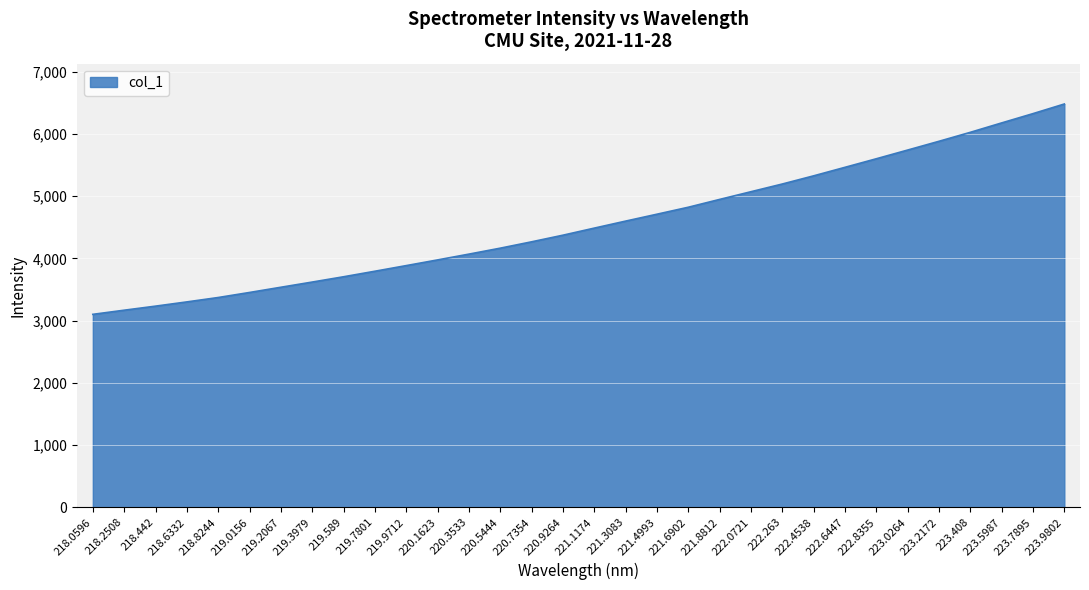

List the labels in order of value, largest first.

223.9802, 223.7895, 223.5987, 223.408, 223.2172, 223.0264, 222.8355, 222.6447, 222.4538, 222.263, 222.0721, 221.8812, 221.6902, 221.4993, 221.3083, 221.1174, 220.9264, 220.7354, 220.5444, 220.3533, 220.1623, 219.9712, 219.7801, 219.589, 219.3979, 219.2067, 219.0156, 218.8244, 218.6332, 218.442, 218.2508, 218.0596